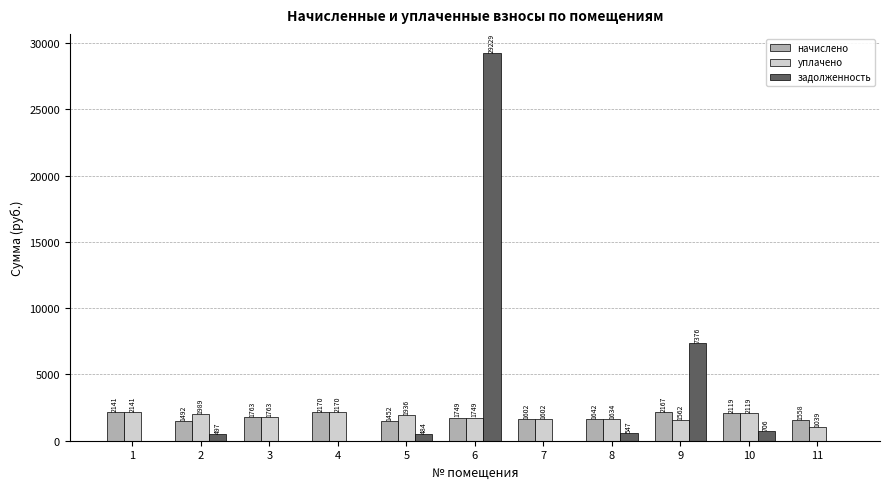

True or false: начислено has a value of 2170.3 at 4.

True